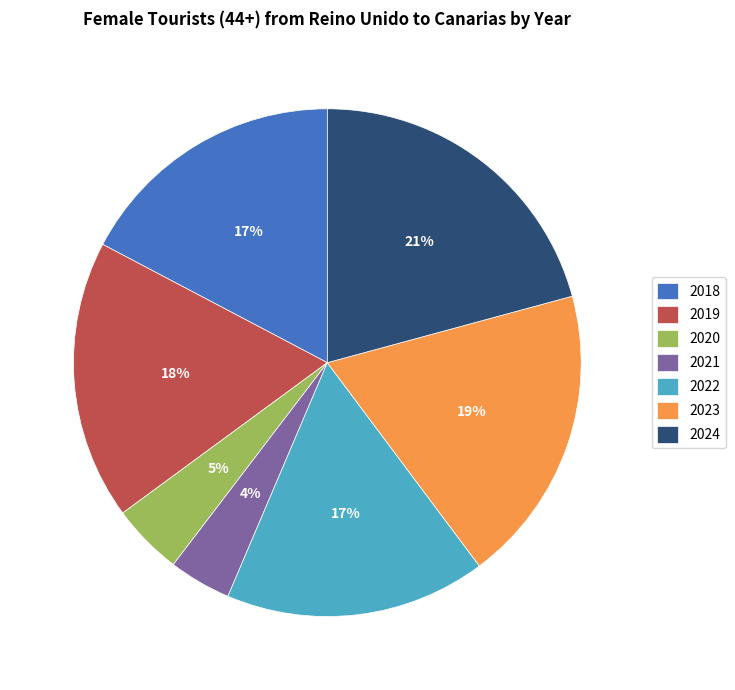

Do 2024 and 2022 together represent more than half of the pie?

No